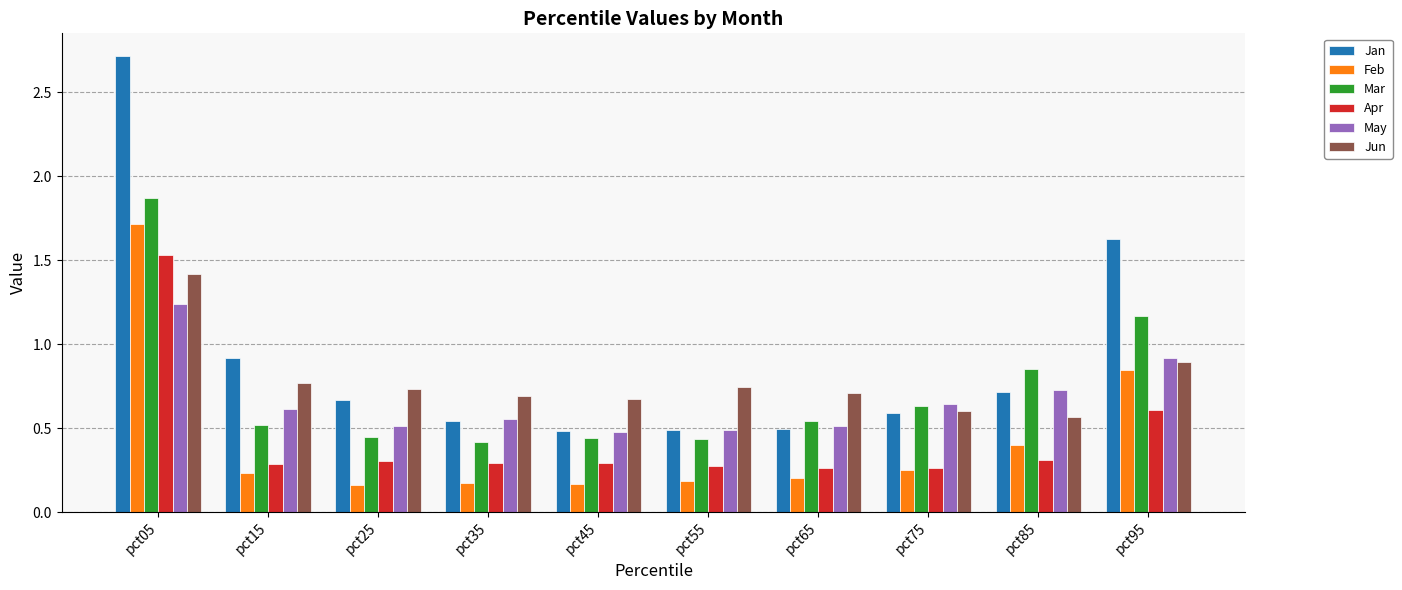

Which series has the widest spread of values?

Jan